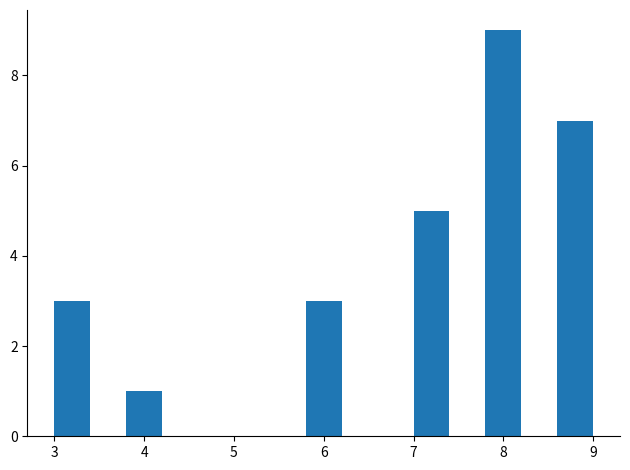

What is the height of the bar covering 5.8 to 6.2 on the x-axis? The values are not printed on the chart, so give them approximately, as read against the axis.

3